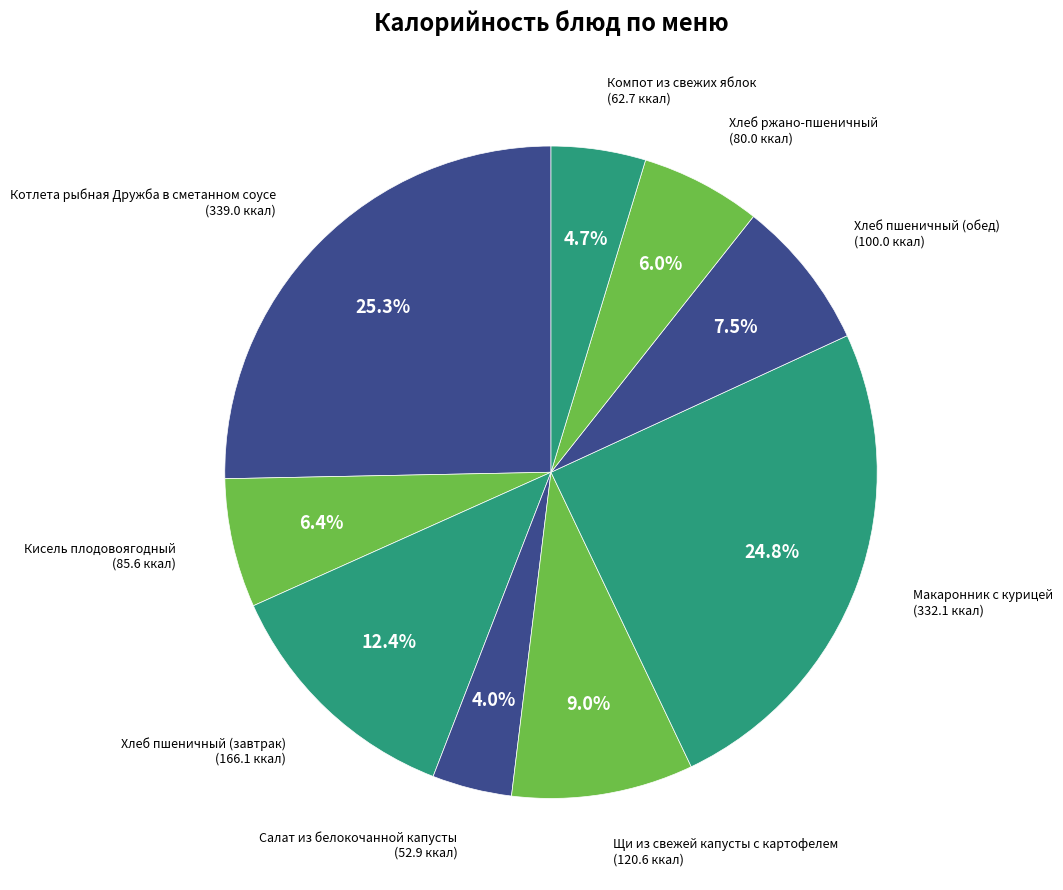

What is the largest slice in the pie chart?

Котлета рыбная Дружба в сметанном соусе